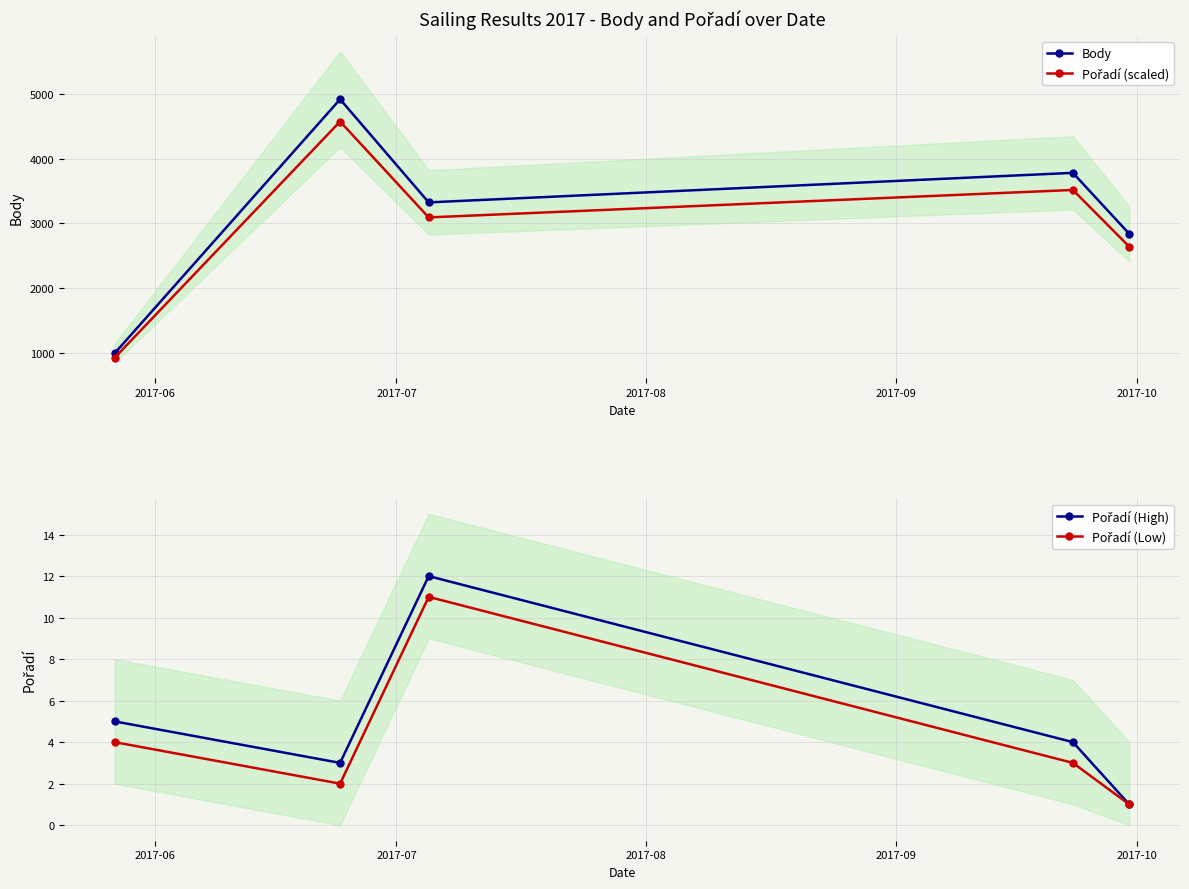

What is the value of the Body point at the 5th from the left?

2838.0